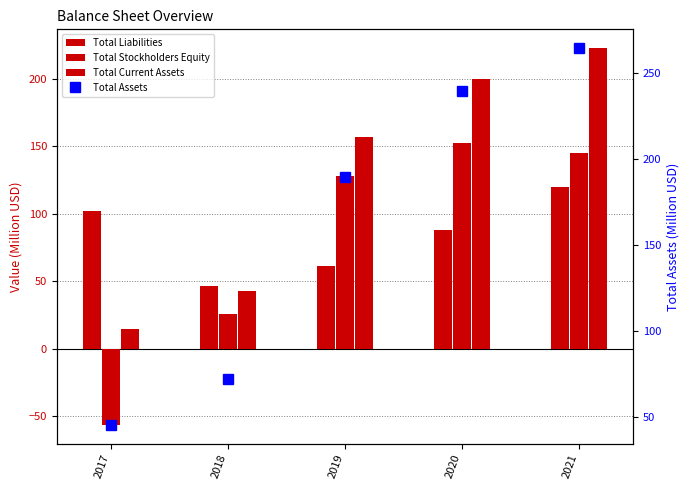

The value of Total Stockholders Equity at 2021 is 189.6. True or false?

False